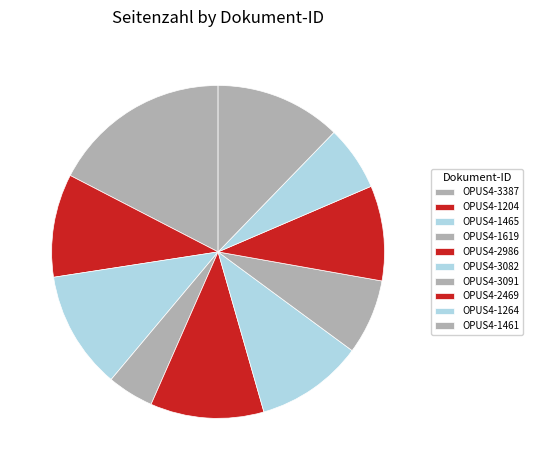

To the nearest percent, what is the difference between the largest and smallest slice percentages?

13%